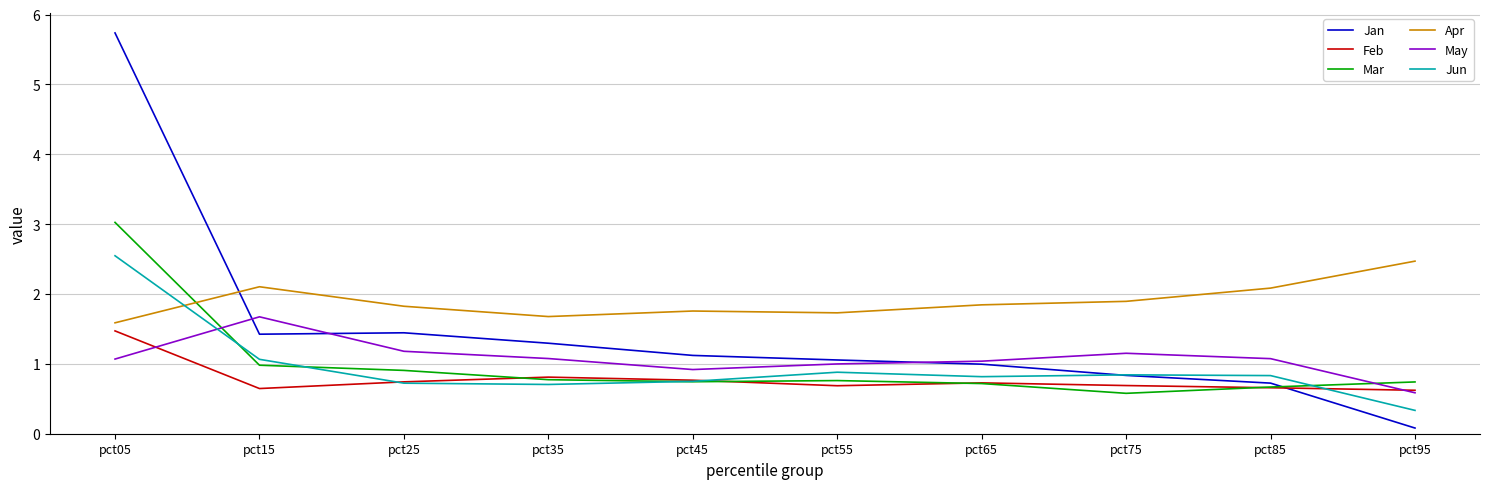

Where do Jan and Apr first cross each other?

pct05 and pct15